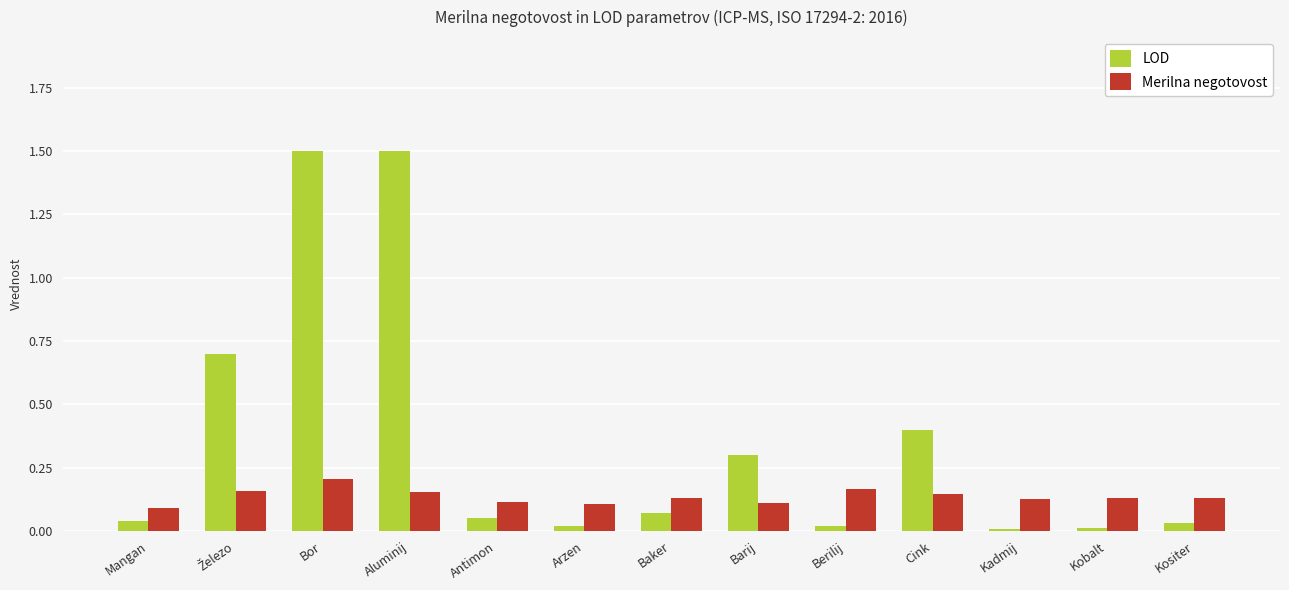

Rank the series by their average value, from lowest to highest.

Merilna negotovost, LOD